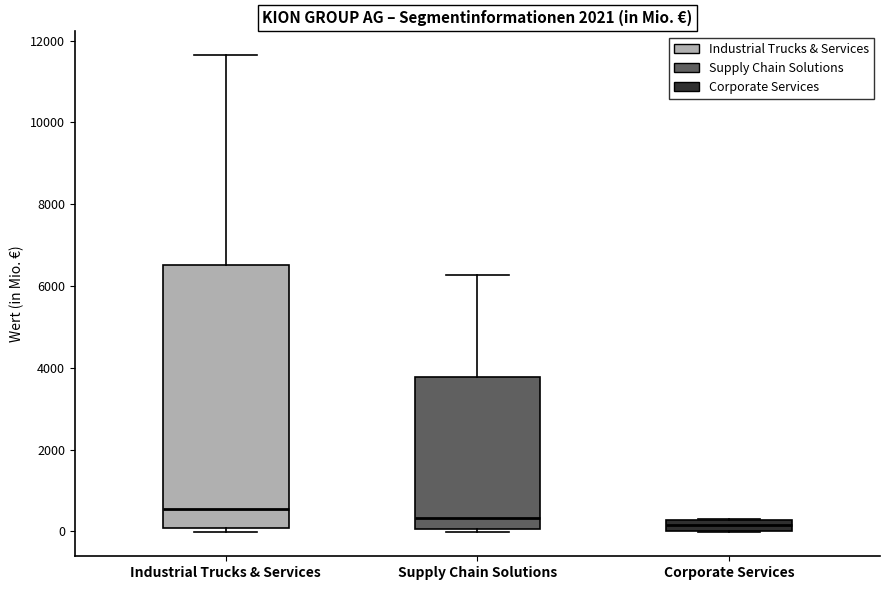

Where is the lower edge of the box for Industrial Trucks & Services on the y-axis? The values are not printed on the chart, so give them approximately, as read against the axis.

0